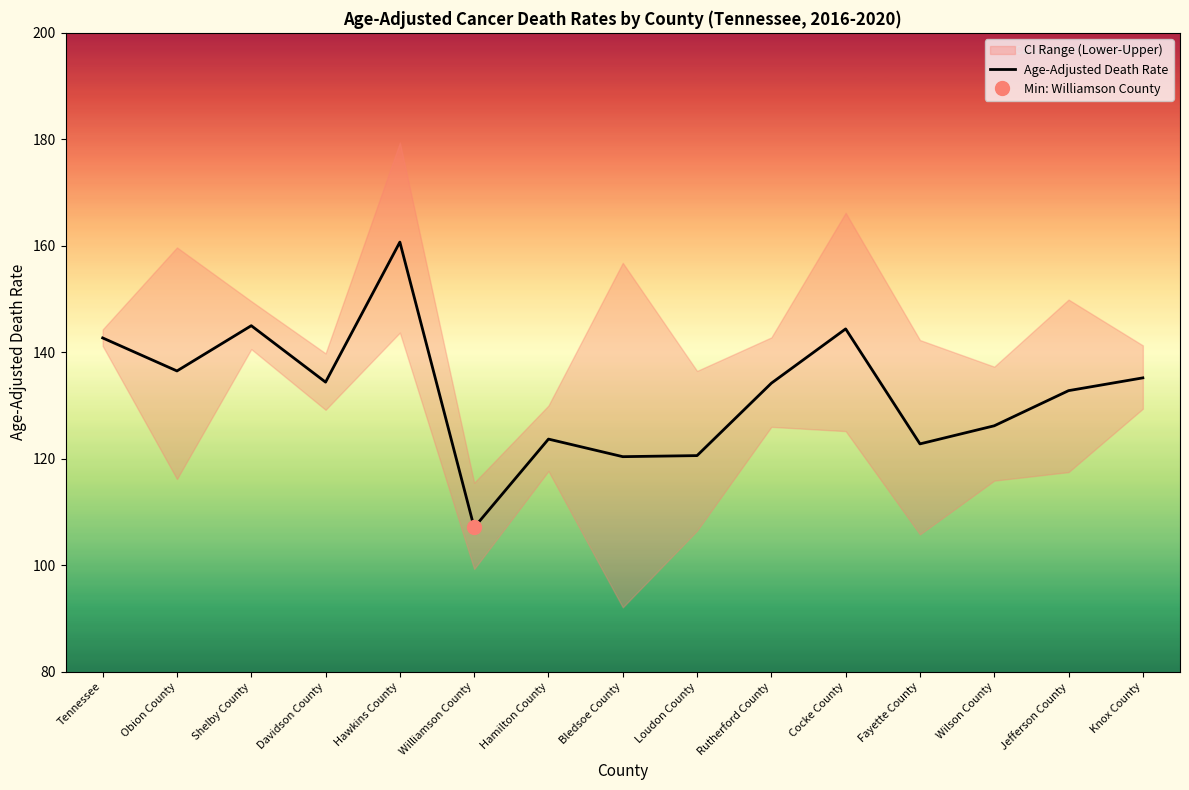

At which category does the data reach its first local peak?

Shelby County